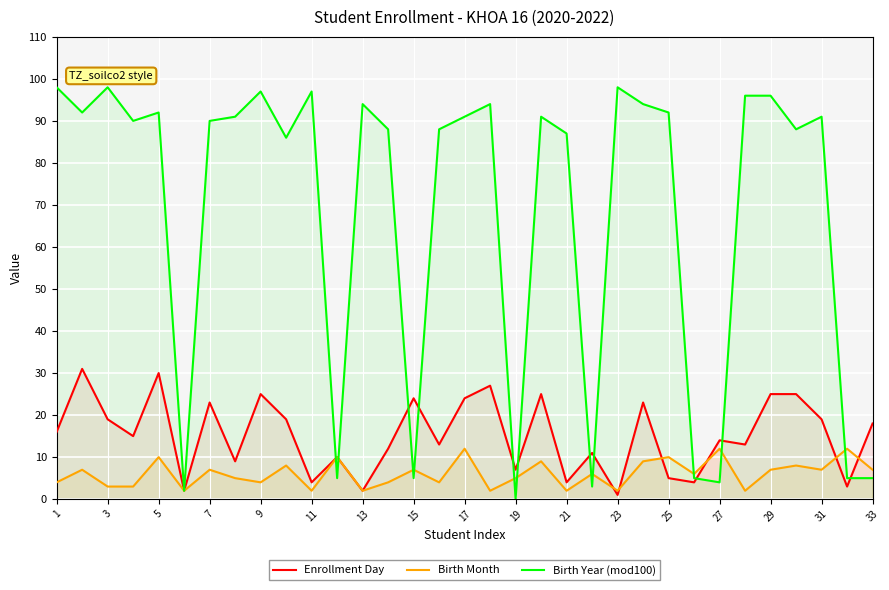

At 27, list the series in order from largest to smallest.

Enrollment Day, Birth Month, Birth Year (mod100)